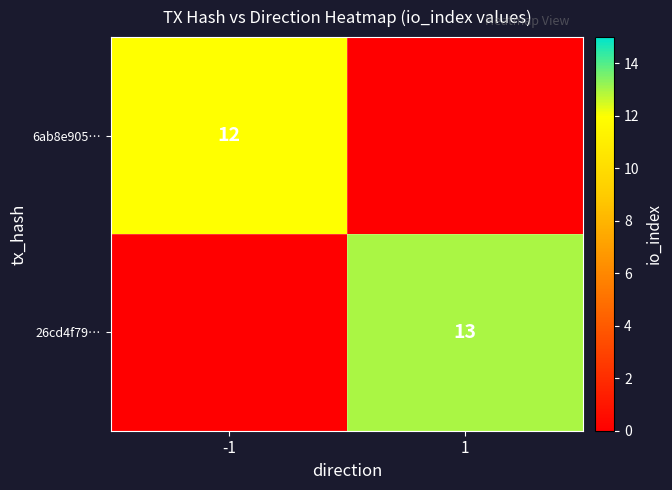

Is it true that 26cd4f79… equals 7 at 1?

False